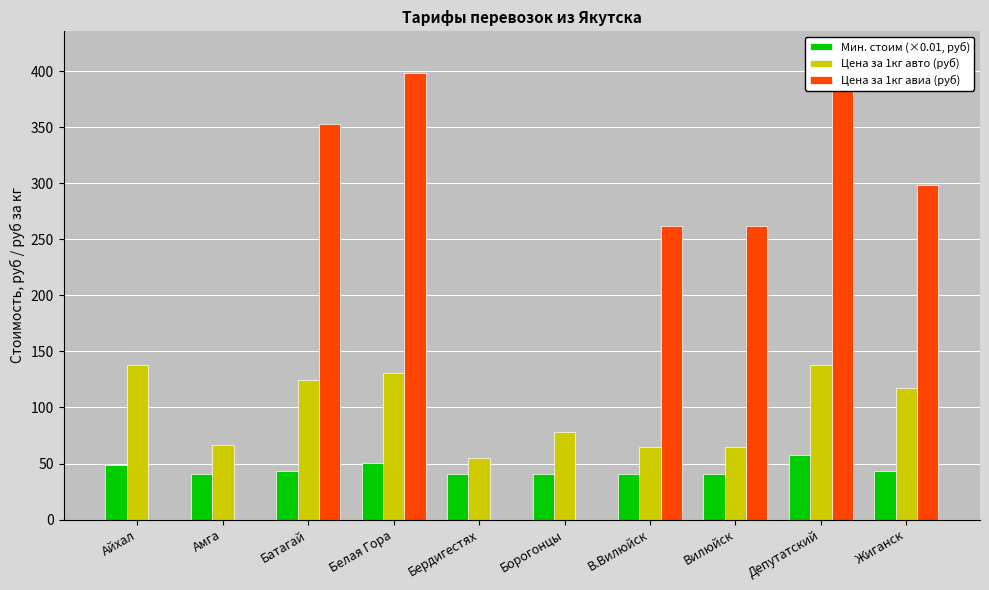

What is the label of the 3rd bar from the right?

Вилюйск